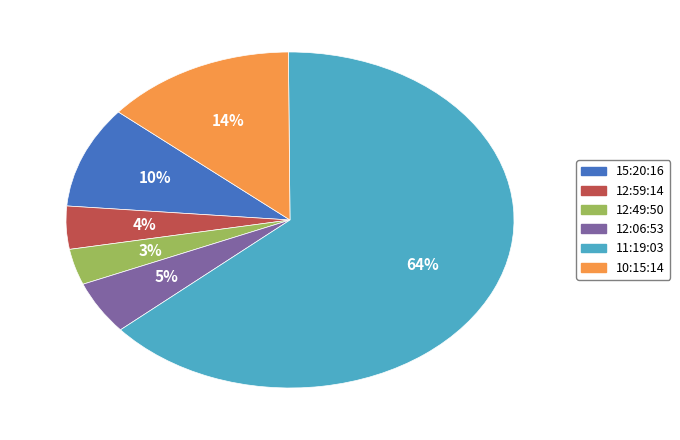

Which has a higher value, 15:20:16 or 12:59:14?

15:20:16